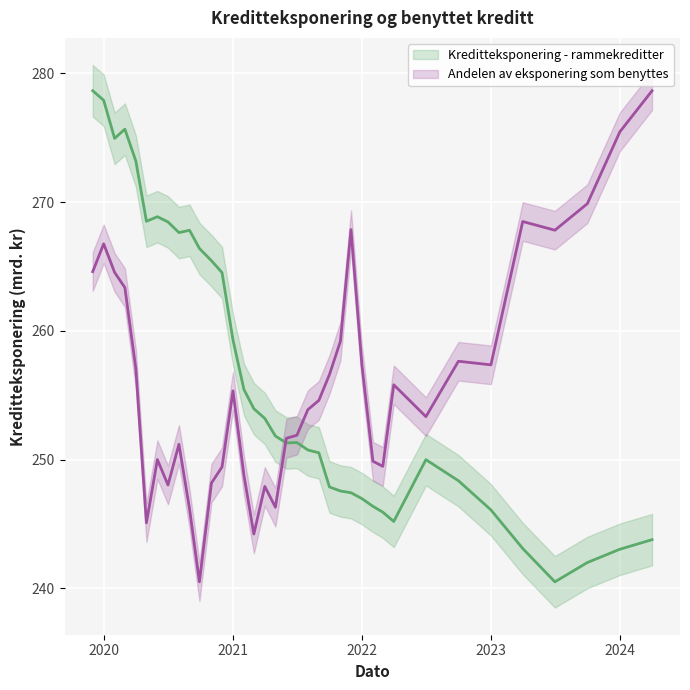

How many times do Kreditteksponering - rammekreditter and Andelen av eksponering som benyttes cross each other?

1